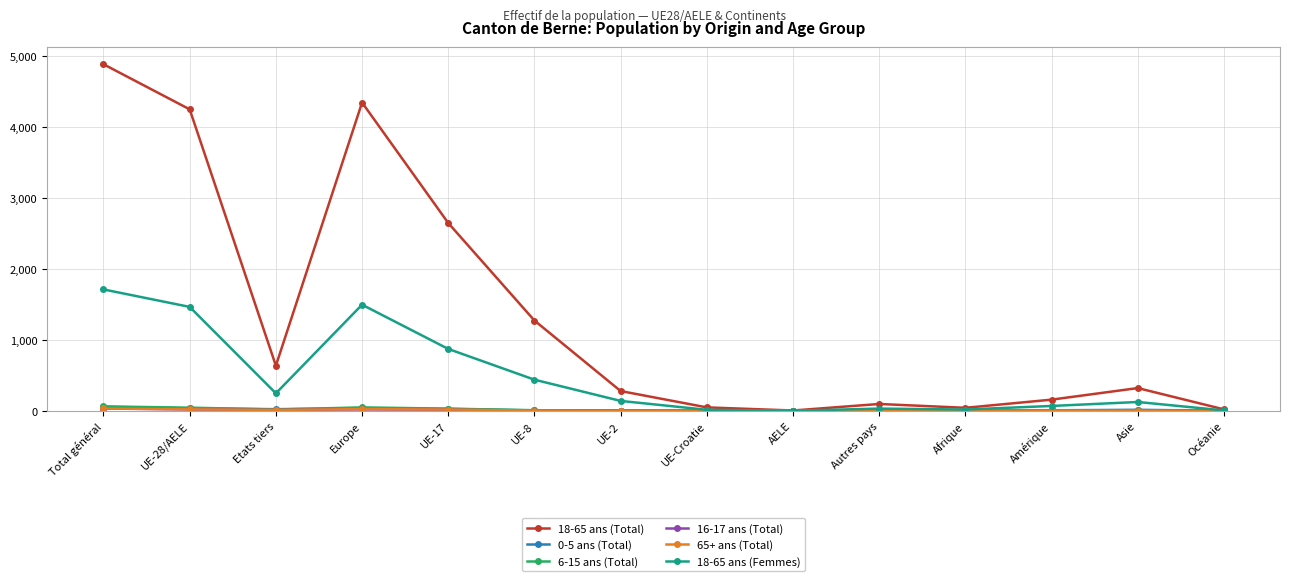

What is the greatest value displayed?

4880